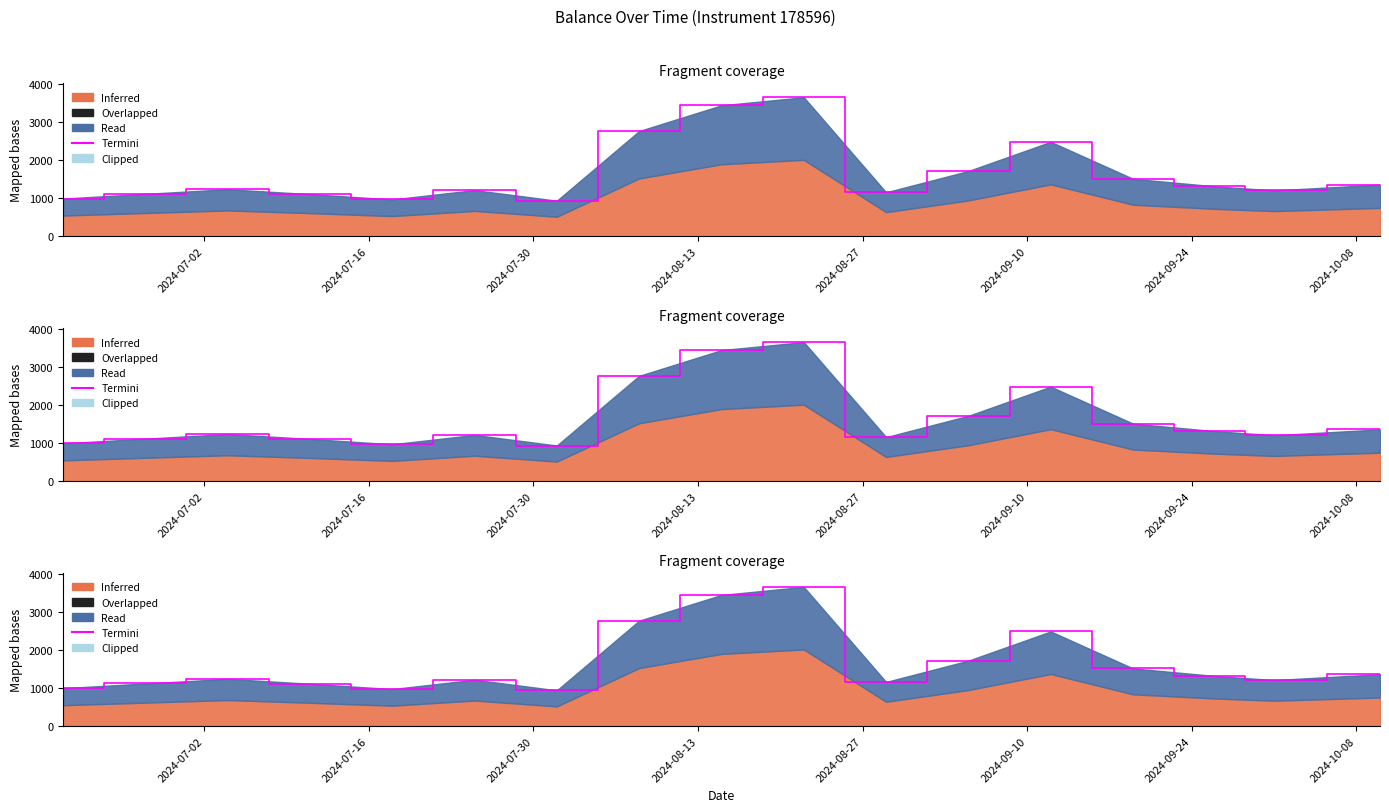

What is the greatest value displayed?

3656.9